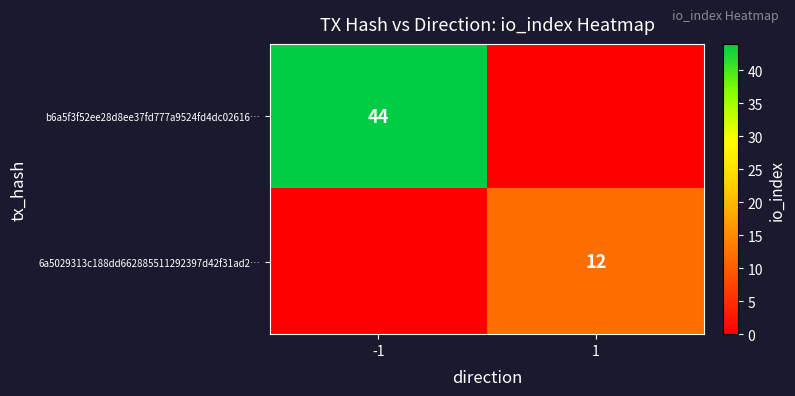

What is the greatest value displayed?

44